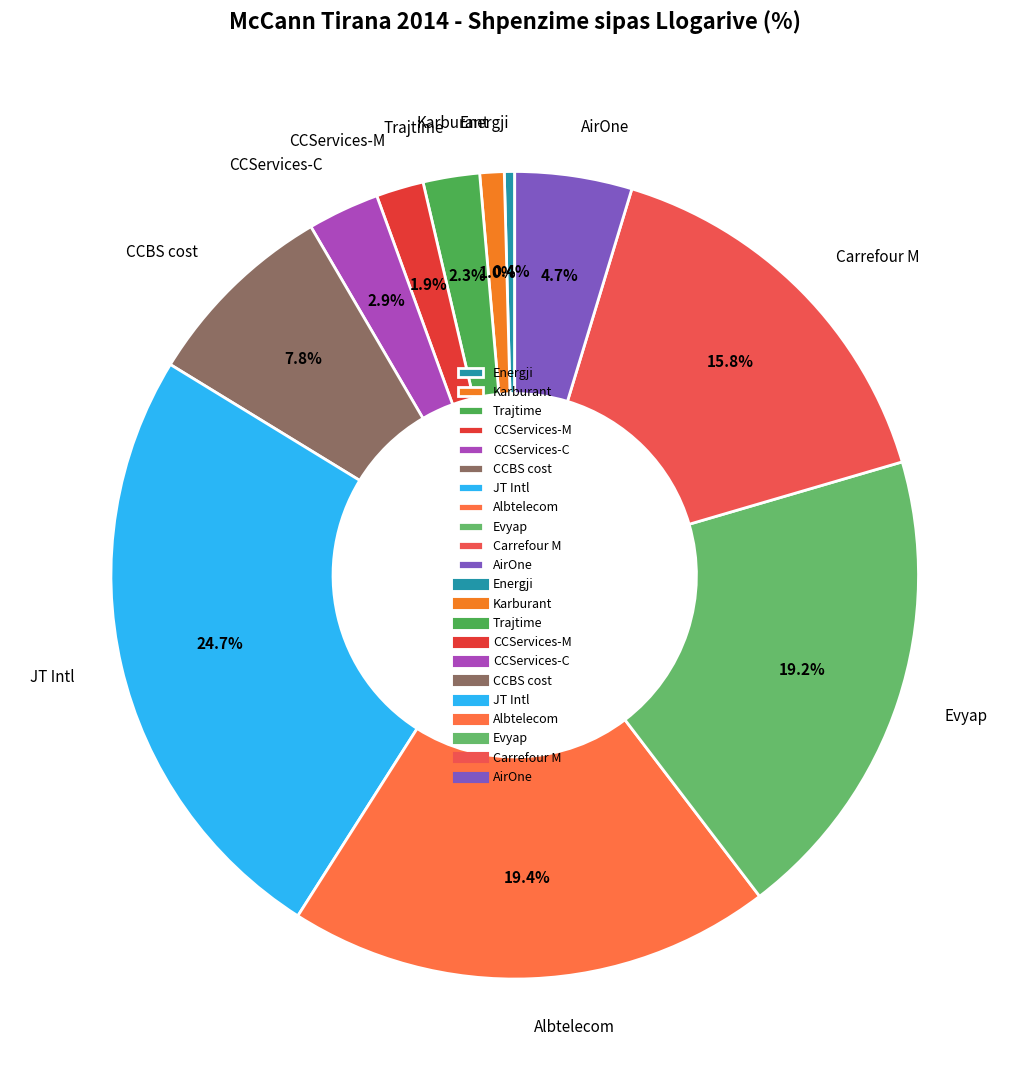

Does Karburant account for over 50% of the chart?

No